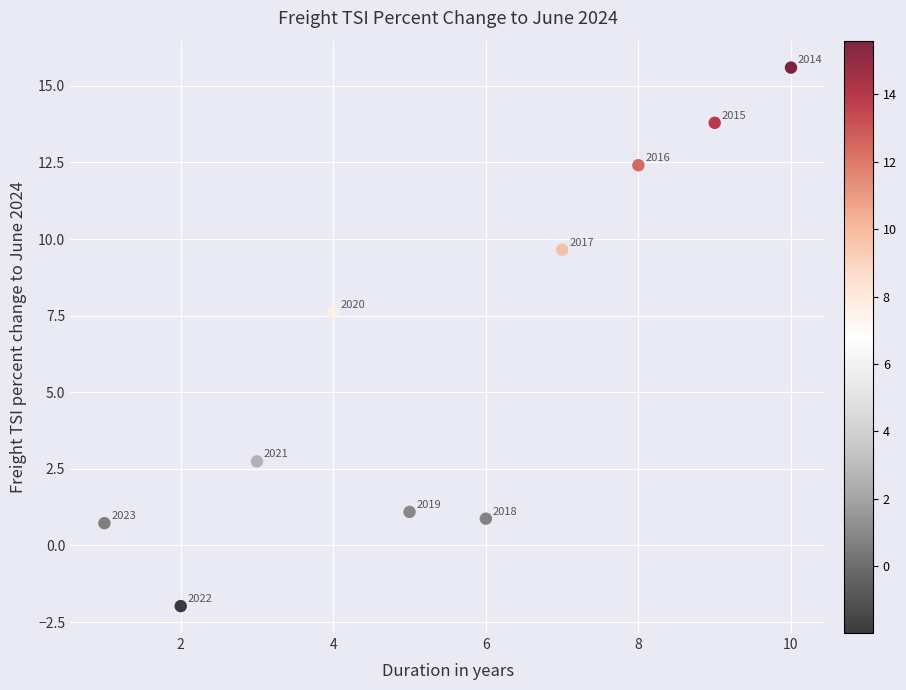

What Y value in the scatter plot is closest to 6?

7.6